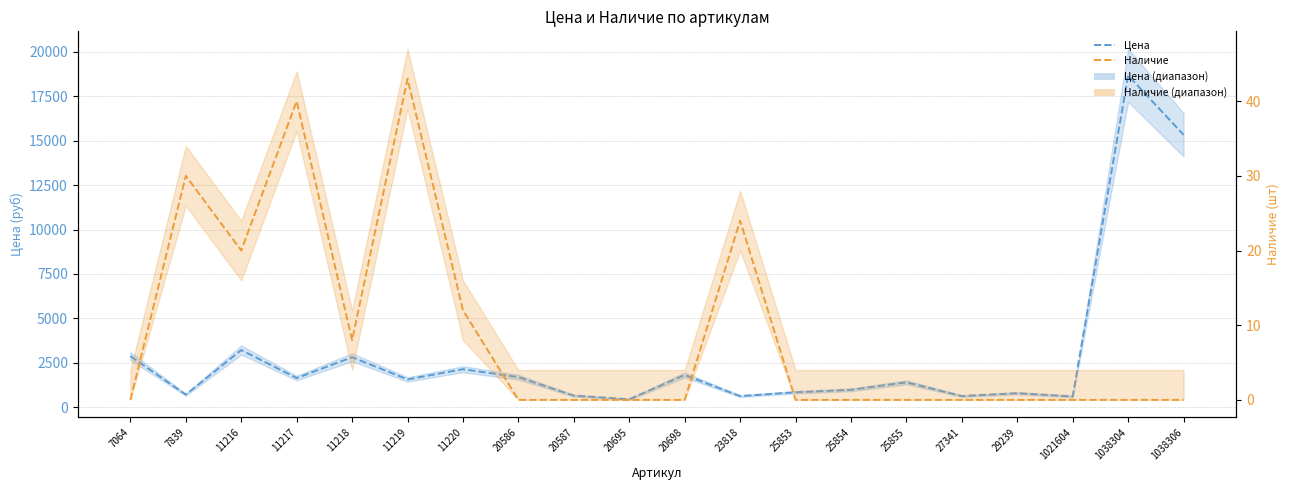

At how many categories does at least one series exceed 15696?

1